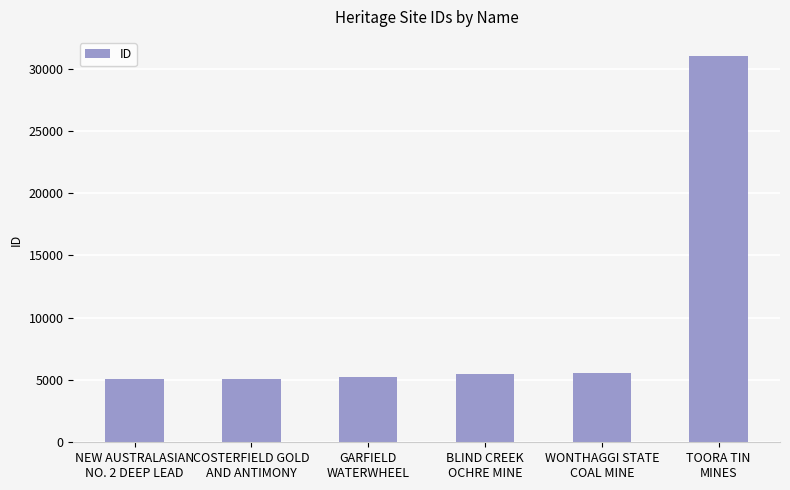

What is the sum of the values at GARFIELD
WATERWHEEL and BLIND CREEK
OCHRE MINE?

10765